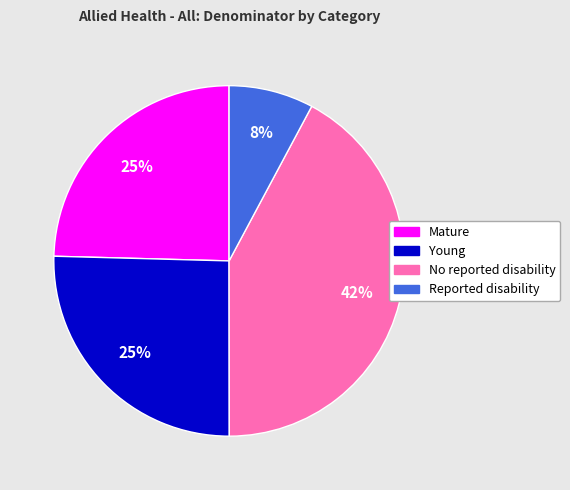

To the nearest percent, what portion does Mature represent?

25%